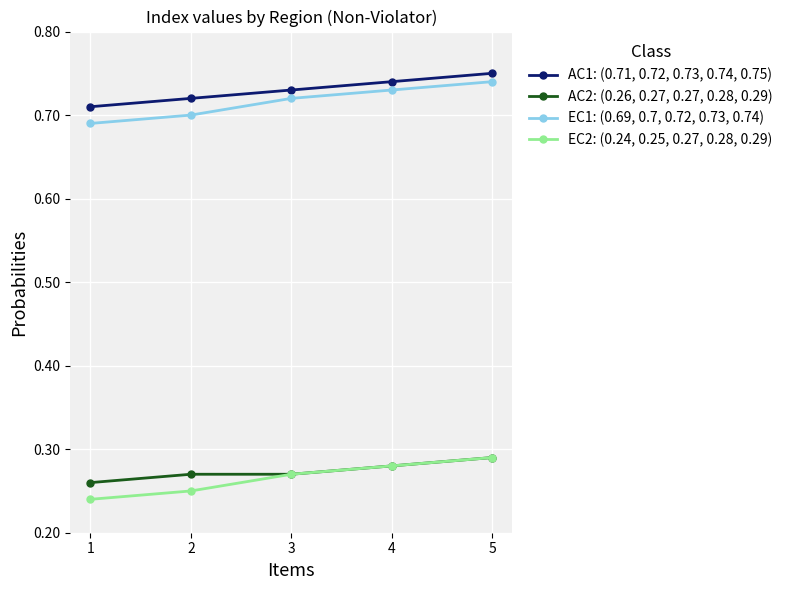

The EC1: (0.69, 0.7, 0.72, 0.73, 0.74) series shows 0.7 at 2. True or false?

True